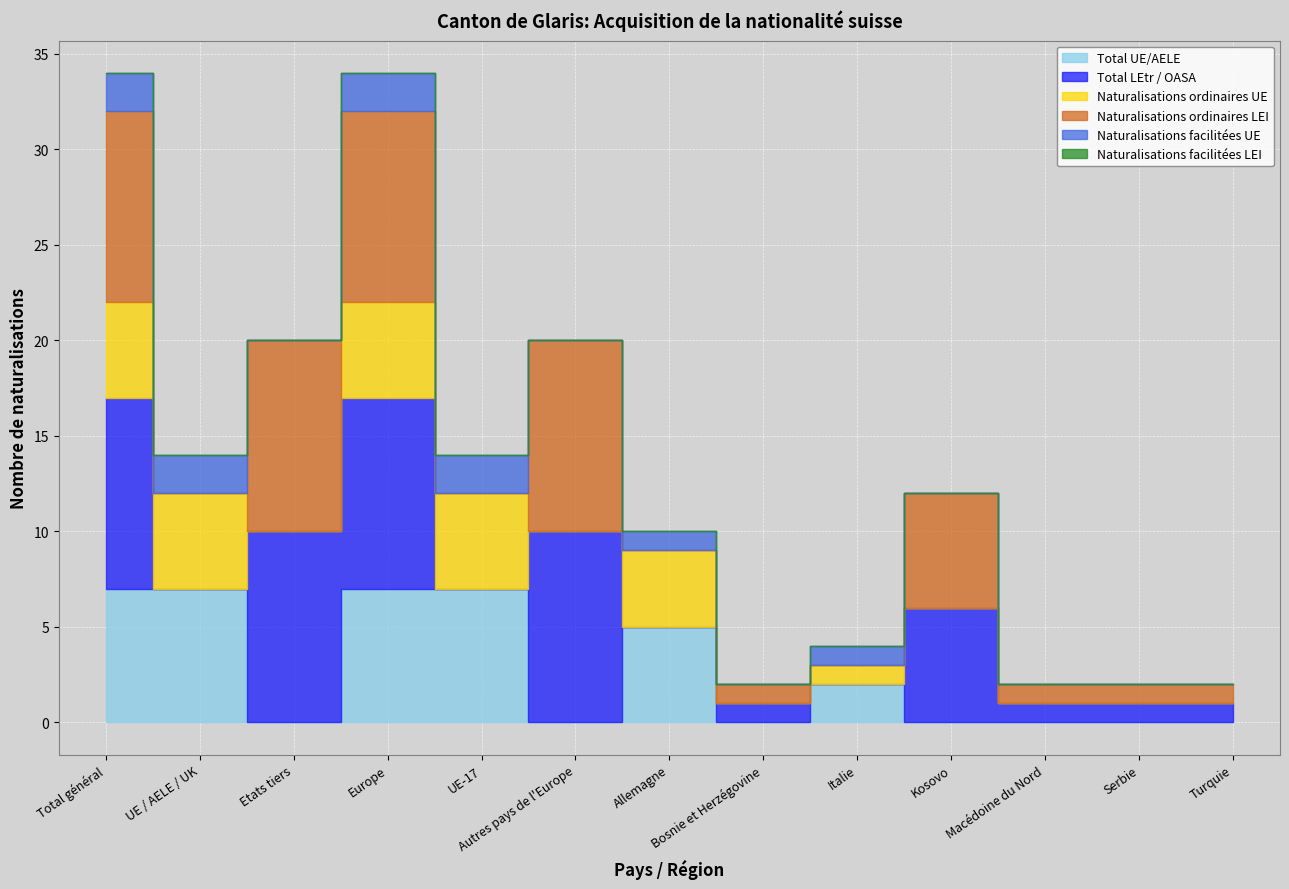

What is the difference between the maximum and second lowest values in the Naturalisations facilitées UE series?

2